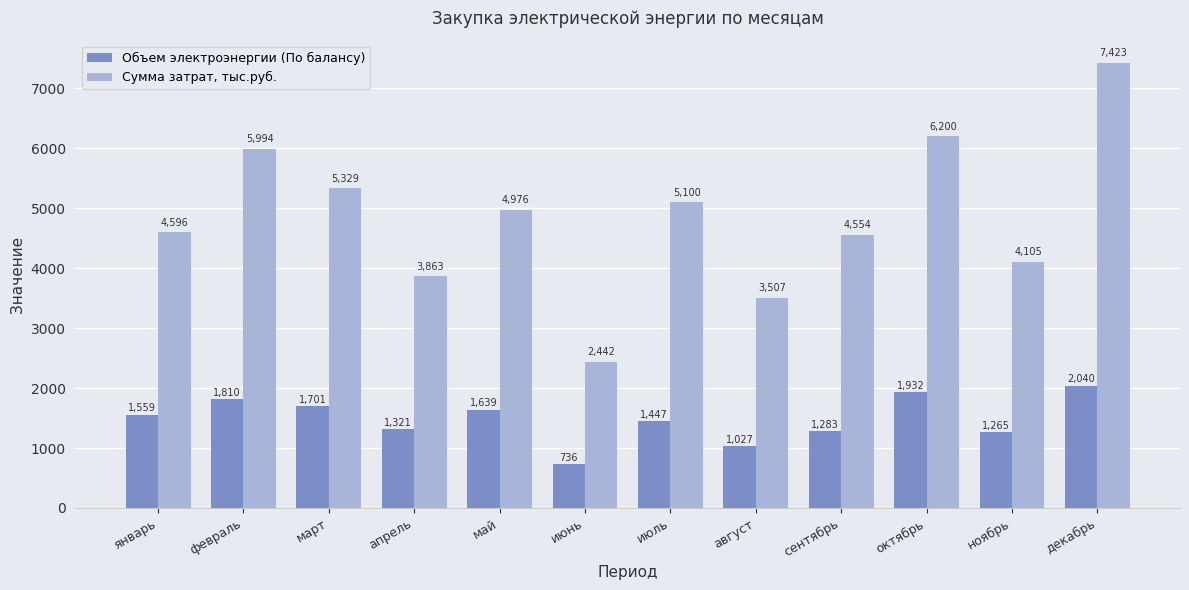

Are the bars horizontal?

No